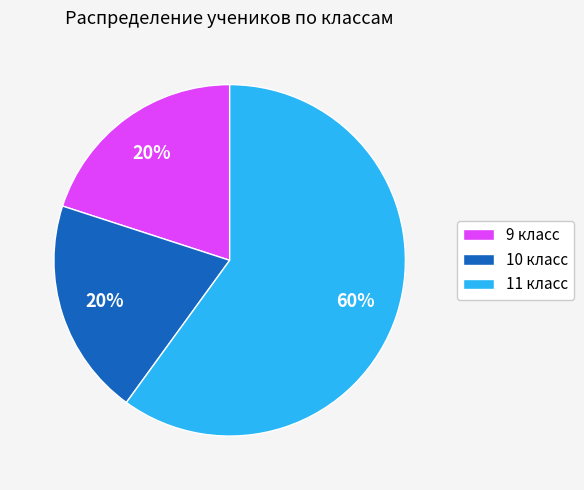

Which slice is the largest?

11 класс